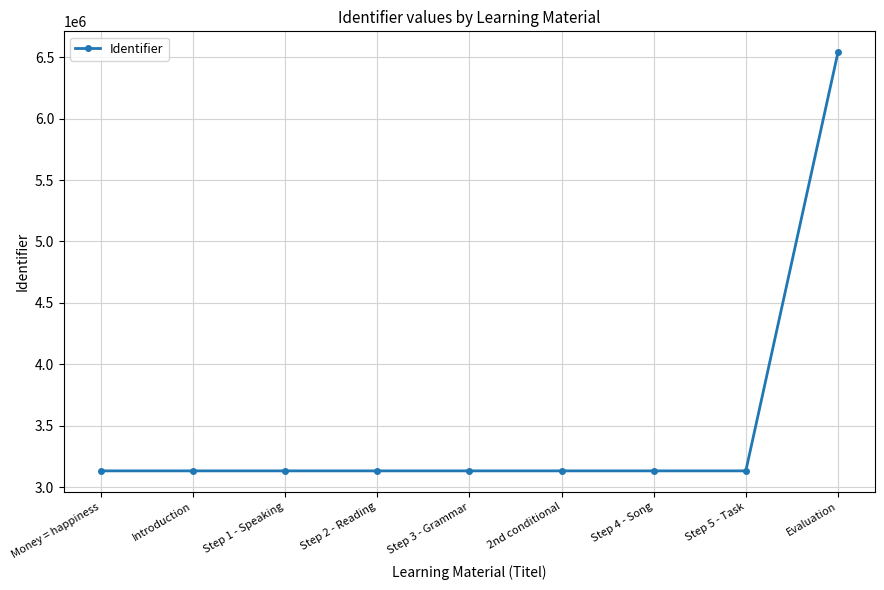

The value at Money = happiness is 749800. True or false?

False